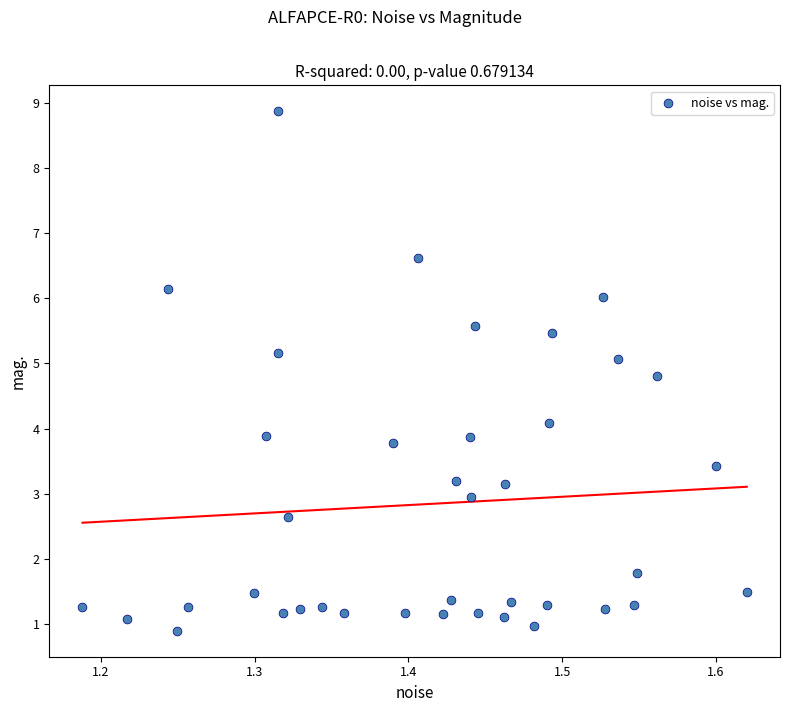

What is the range of X values (max minus min)?

0.4